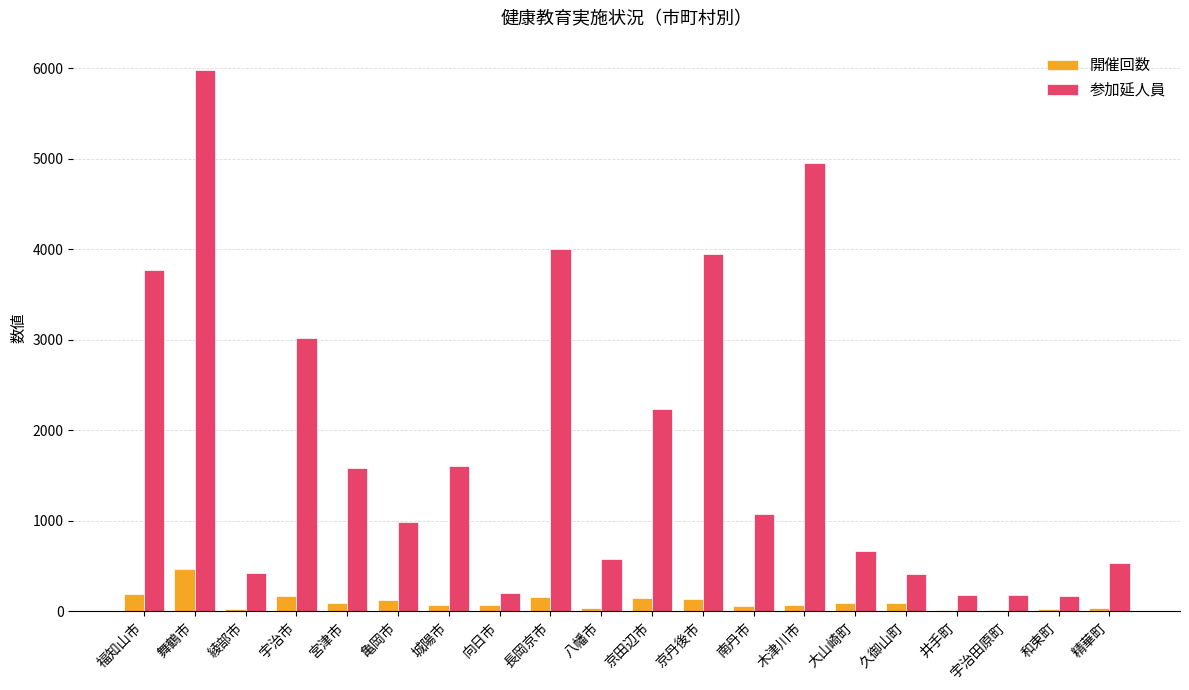

At which label does 開催回数 reach its peak?

舞鶴市